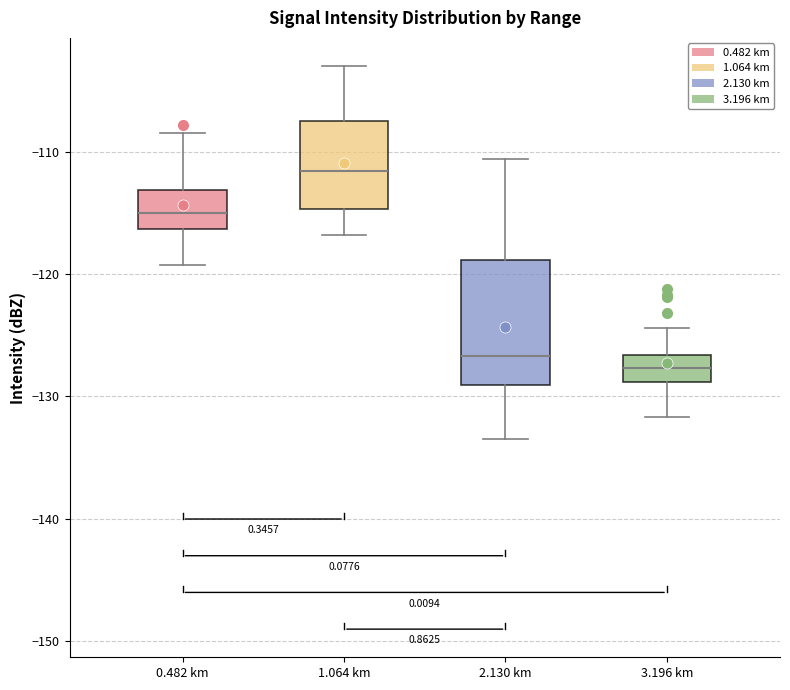

Where does the median line of the box for 3.196 km sit on the y-axis? The values are not printed on the chart, so give them approximately, as read against the axis.

-128